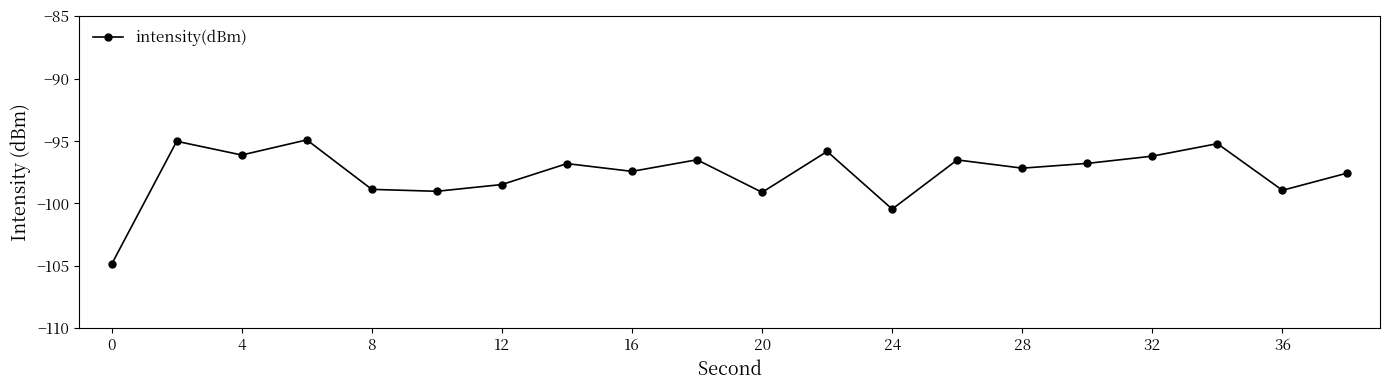

How many points are lower than both their immediate neighbors (excluding endpoints)?

7